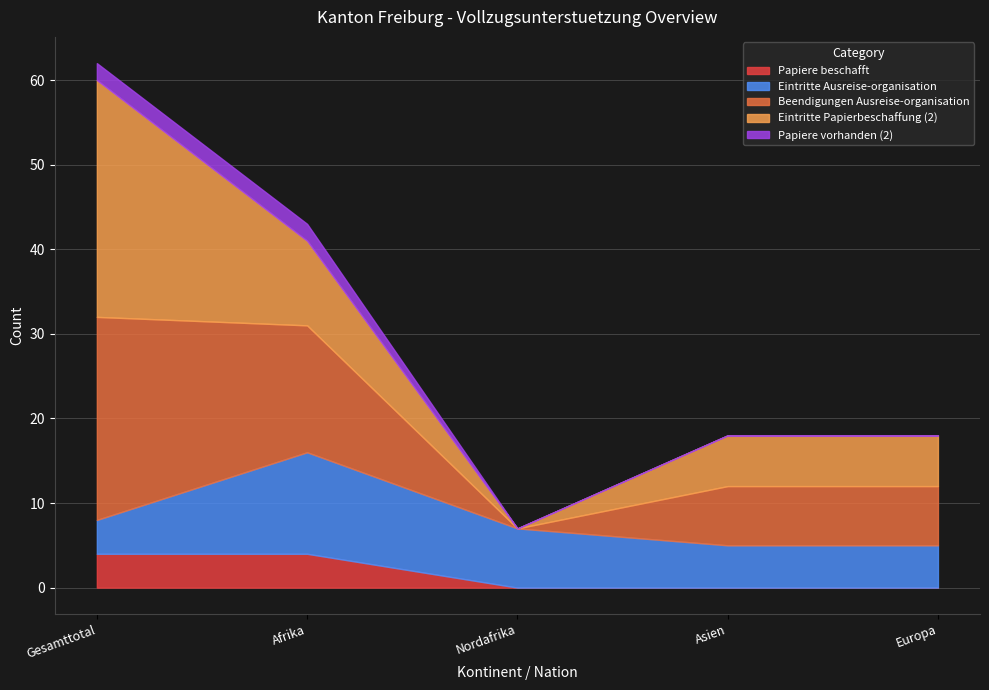

Between Nordafrika and Asien, which series saw the biggest shift?

Beendigungen Ausreise-organisation